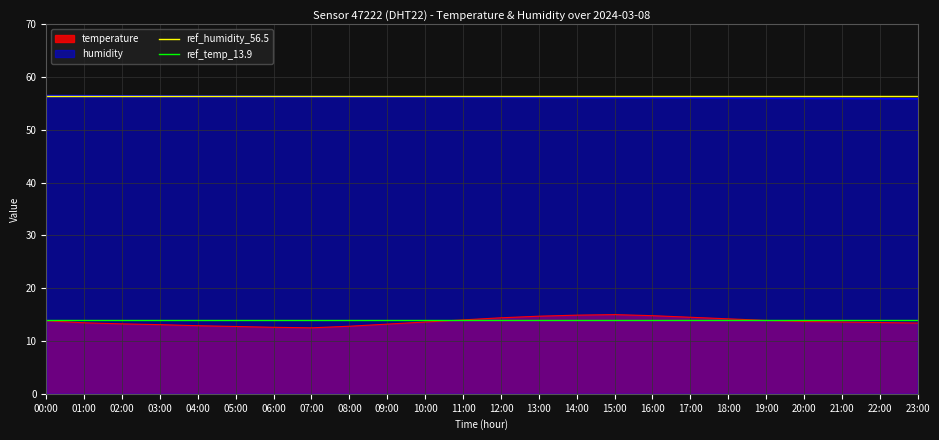

Is the value of humidity at 21:00 greater than the value of temperature at 09:00?

Yes